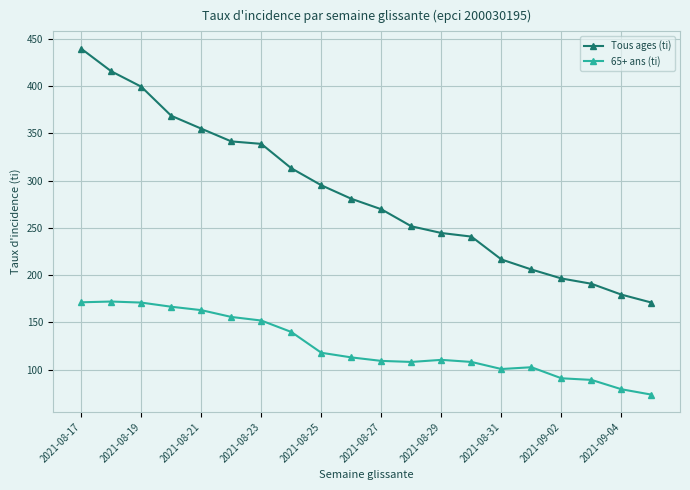

True or false: 65+ ans (ti) and Tous ages (ti) intersect in this chart.

False